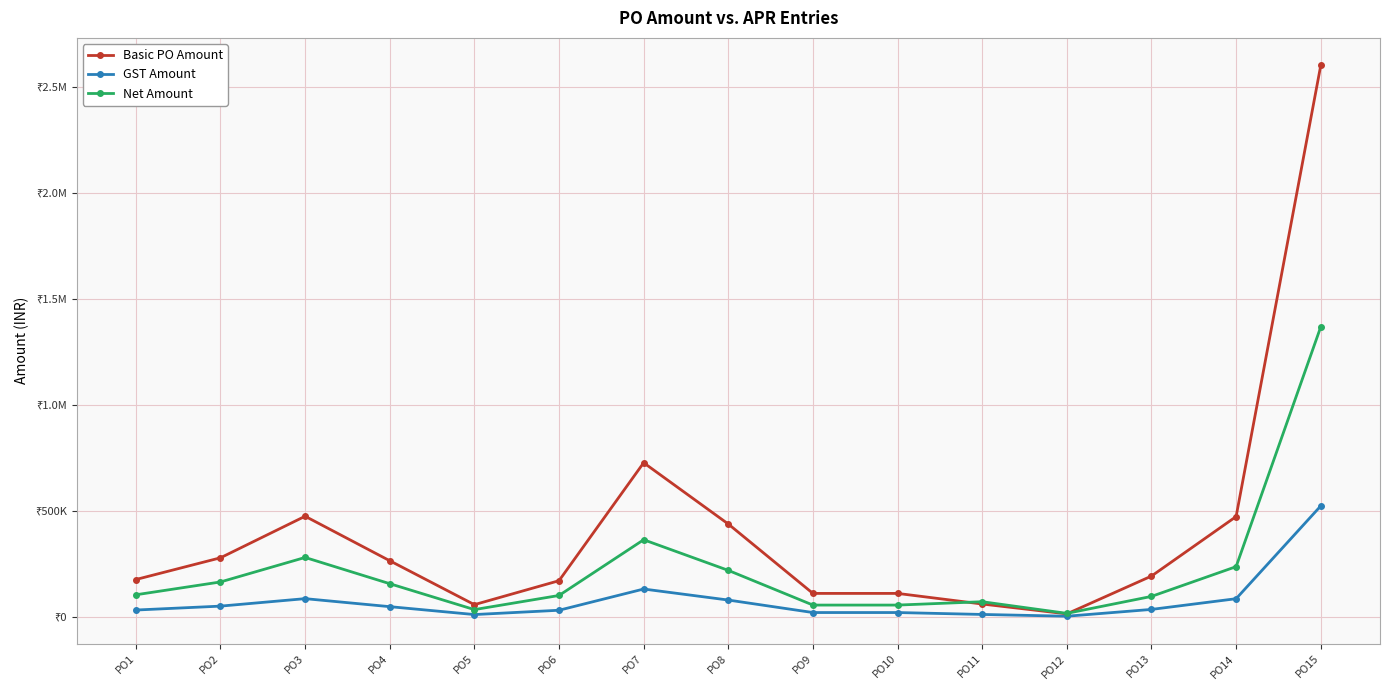

Does the chart have visible grid lines?

Yes